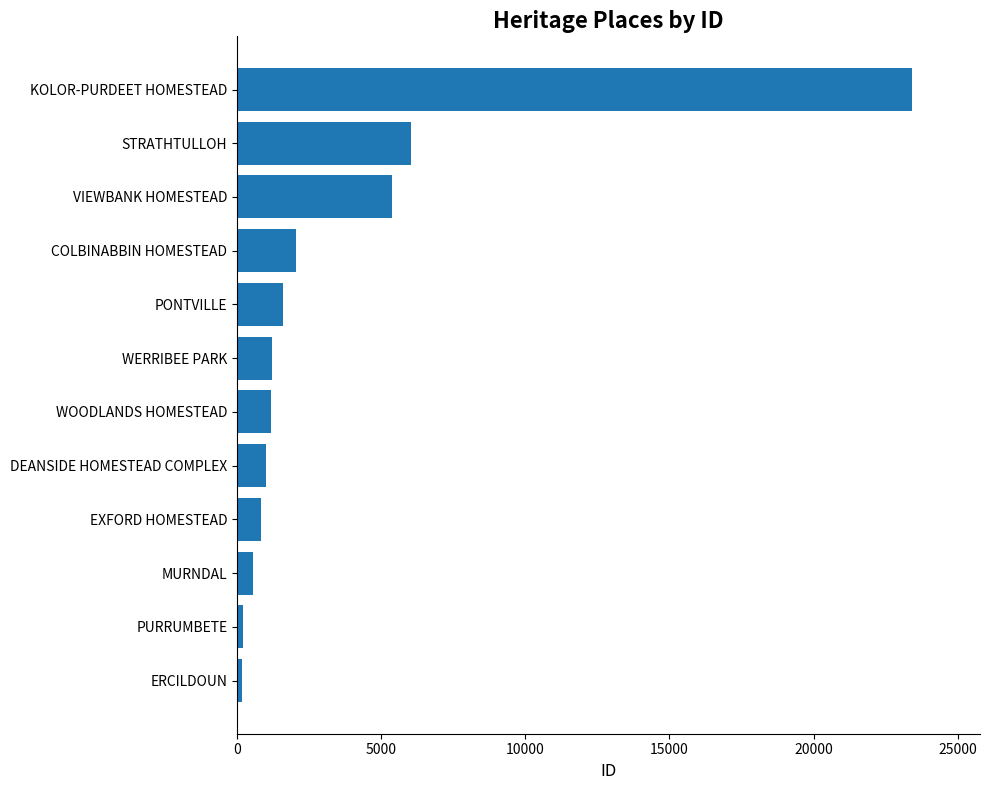

How many series are shown in this chart?

1